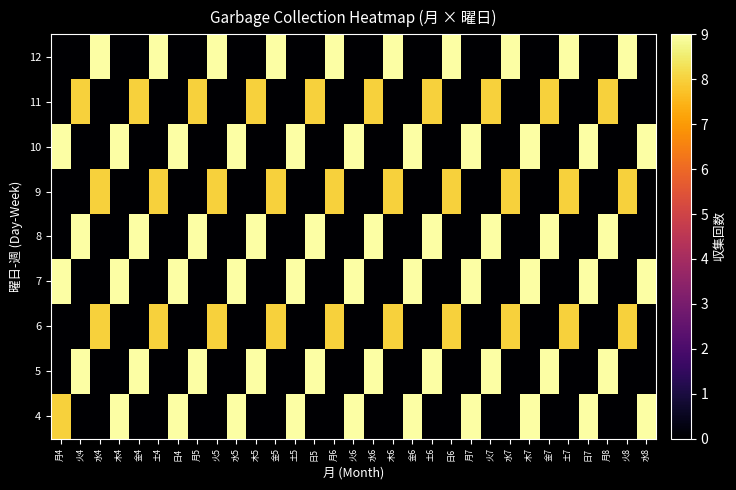

Reading right to left, transcribe all the data shown in this chart.

4: 水8=9	火8=0	月8=0	日7=9	土7=0	金7=0	木7=9	水7=0	火7=0	月7=9	日6=0	土6=0	金6=9	木6=0	水6=0	火6=9	月6=0	日5=0	土5=9	金5=0	木5=0	水5=9	火5=0	月5=0	日4=9	土4=0	金4=0	木4=9	水4=0	火4=0	月4=8
5: 水8=0	火8=0	月8=9	日7=0	土7=0	金7=9	木7=0	水7=0	火7=9	月7=0	日6=0	土6=9	金6=0	木6=0	水6=9	火6=0	月6=0	日5=9	土5=0	金5=0	木5=9	水5=0	火5=0	月5=9	日4=0	土4=0	金4=9	木4=0	水4=0	火4=9	月4=0
6: 水8=0	火8=8	月8=0	日7=0	土7=8	金7=0	木7=0	水7=8	火7=0	月7=0	日6=8	土6=0	金6=0	木6=8	水6=0	火6=0	月6=8	日5=0	土5=0	金5=8	木5=0	水5=0	火5=8	月5=0	日4=0	土4=8	金4=0	木4=0	水4=8	火4=0	月4=0
7: 水8=9	火8=0	月8=0	日7=9	土7=0	金7=0	木7=9	水7=0	火7=0	月7=9	日6=0	土6=0	金6=9	木6=0	水6=0	火6=9	月6=0	日5=0	土5=9	金5=0	木5=0	水5=9	火5=0	月5=0	日4=9	土4=0	金4=0	木4=9	水4=0	火4=0	月4=9
8: 水8=0	火8=0	月8=9	日7=0	土7=0	金7=9	木7=0	水7=0	火7=9	月7=0	日6=0	土6=9	金6=0	木6=0	水6=9	火6=0	月6=0	日5=9	土5=0	金5=0	木5=9	水5=0	火5=0	月5=9	日4=0	土4=0	金4=9	木4=0	水4=0	火4=9	月4=0
9: 水8=0	火8=8	月8=0	日7=0	土7=8	金7=0	木7=0	水7=8	火7=0	月7=0	日6=8	土6=0	金6=0	木6=8	水6=0	火6=0	月6=8	日5=0	土5=0	金5=8	木5=0	水5=0	火5=8	月5=0	日4=0	土4=8	金4=0	木4=0	水4=8	火4=0	月4=0
10: 水8=9	火8=0	月8=0	日7=9	土7=0	金7=0	木7=9	水7=0	火7=0	月7=9	日6=0	土6=0	金6=9	木6=0	水6=0	火6=9	月6=0	日5=0	土5=9	金5=0	木5=0	水5=9	火5=0	月5=0	日4=9	土4=0	金4=0	木4=9	水4=0	火4=0	月4=9
11: 水8=0	火8=0	月8=8	日7=0	土7=0	金7=8	木7=0	水7=0	火7=8	月7=0	日6=0	土6=8	金6=0	木6=0	水6=8	火6=0	月6=0	日5=8	土5=0	金5=0	木5=8	水5=0	火5=0	月5=8	日4=0	土4=0	金4=8	木4=0	水4=0	火4=8	月4=0
12: 水8=0	火8=9	月8=0	日7=0	土7=9	金7=0	木7=0	水7=9	火7=0	月7=0	日6=9	土6=0	金6=0	木6=9	水6=0	火6=0	月6=9	日5=0	土5=0	金5=9	木5=0	水5=0	火5=9	月5=0	日4=0	土4=9	金4=0	木4=0	水4=9	火4=0	月4=0